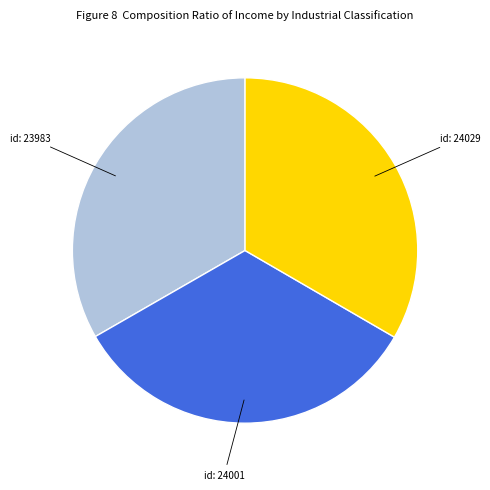

Is there any slice that represents more than half of the pie?

No